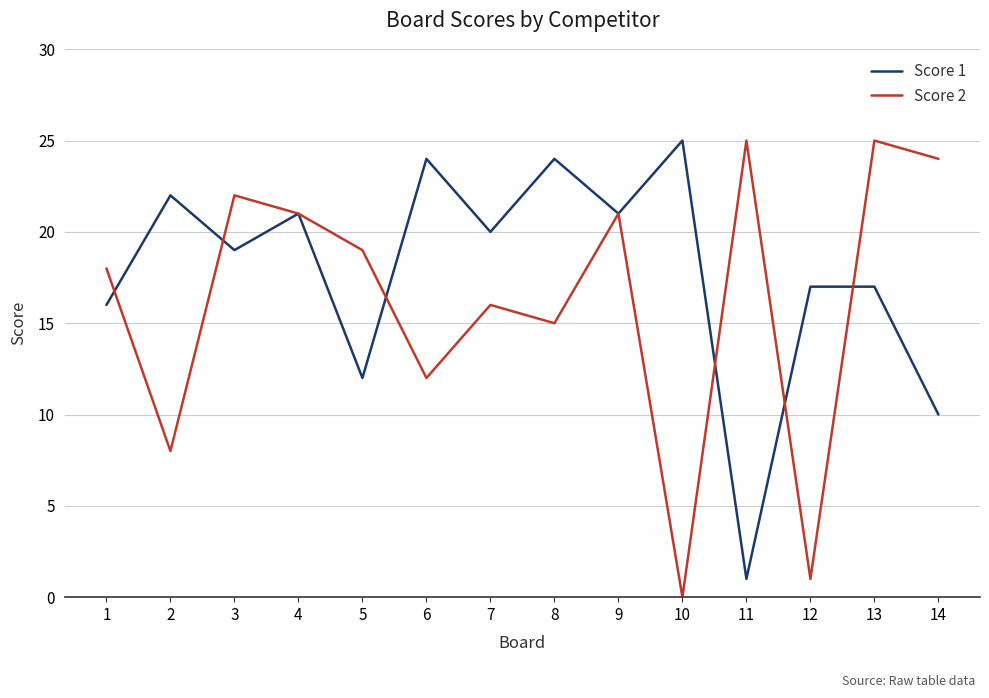

At 8, list the series in order from smallest to largest.

Score 2, Score 1